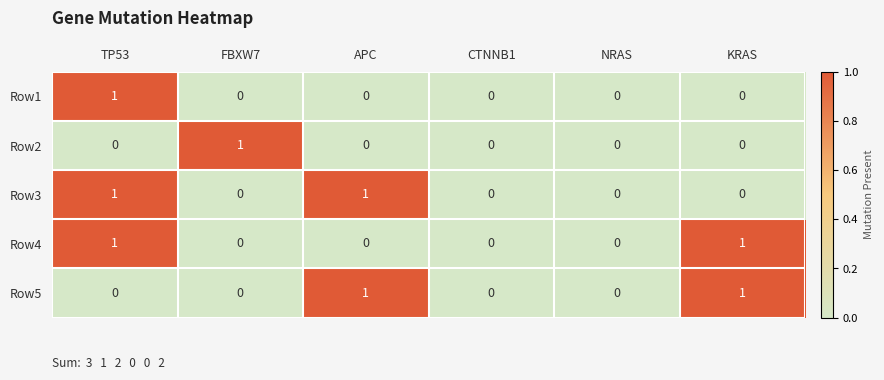

The value of Row2 at FBXW7 is 0. True or false?

False